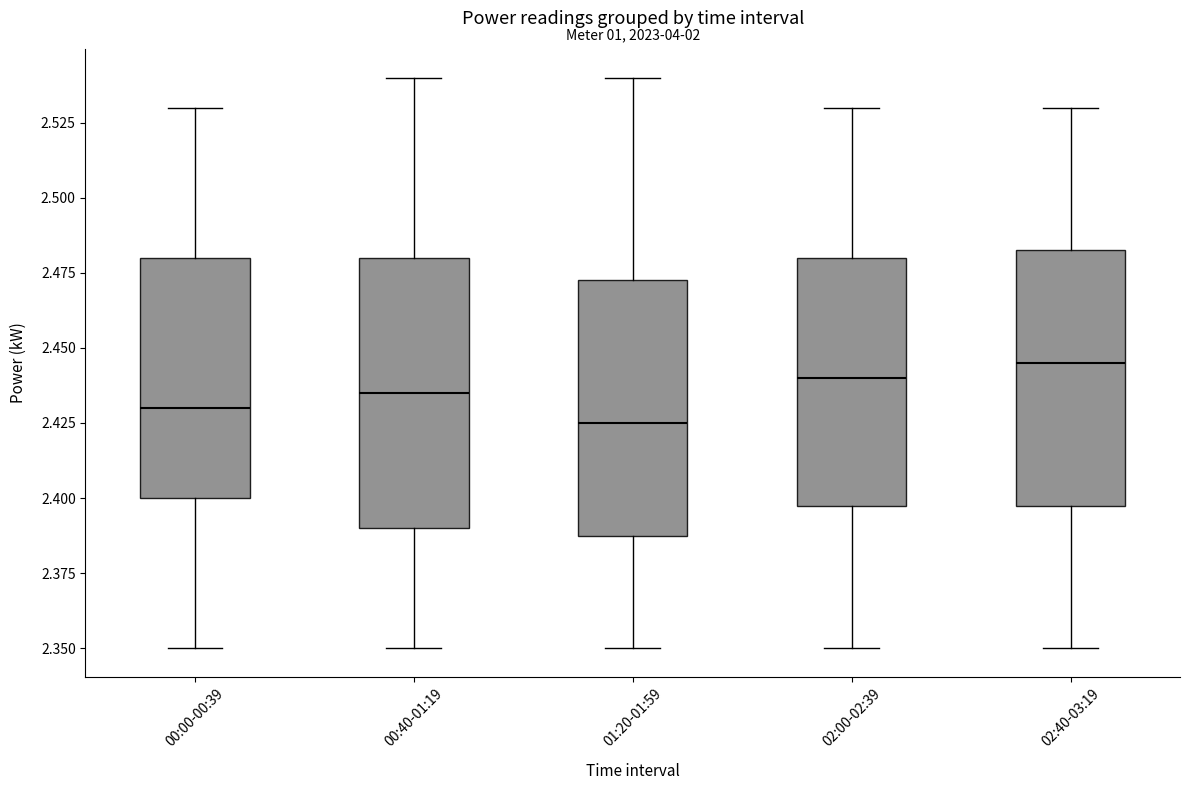

Reading left to right, transcribe this box plot: for each box, give where its median line is, the range the box spans, and where its two whiskers end, as read against the y-axis. The values are not printed on the chart, so give them approximately, as read against the axis.

00:00-00:39: median 2.430, box 2.400 to 2.480, whiskers 2.350 to 2.530
00:40-01:19: median 2.435, box 2.390 to 2.480, whiskers 2.350 to 2.540
01:20-01:59: median 2.425, box 2.390 to 2.475, whiskers 2.350 to 2.540
02:00-02:39: median 2.440, box 2.400 to 2.480, whiskers 2.350 to 2.530
02:40-03:19: median 2.445, box 2.400 to 2.485, whiskers 2.350 to 2.530